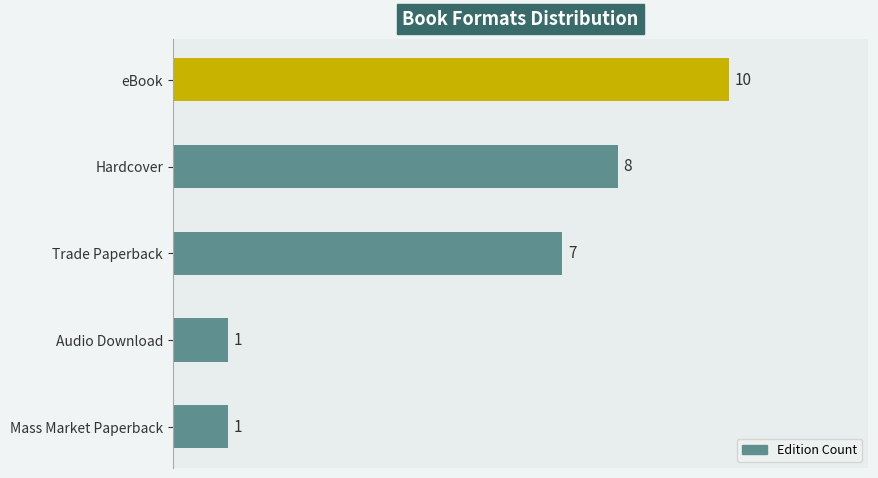

What is the greatest value displayed?

10